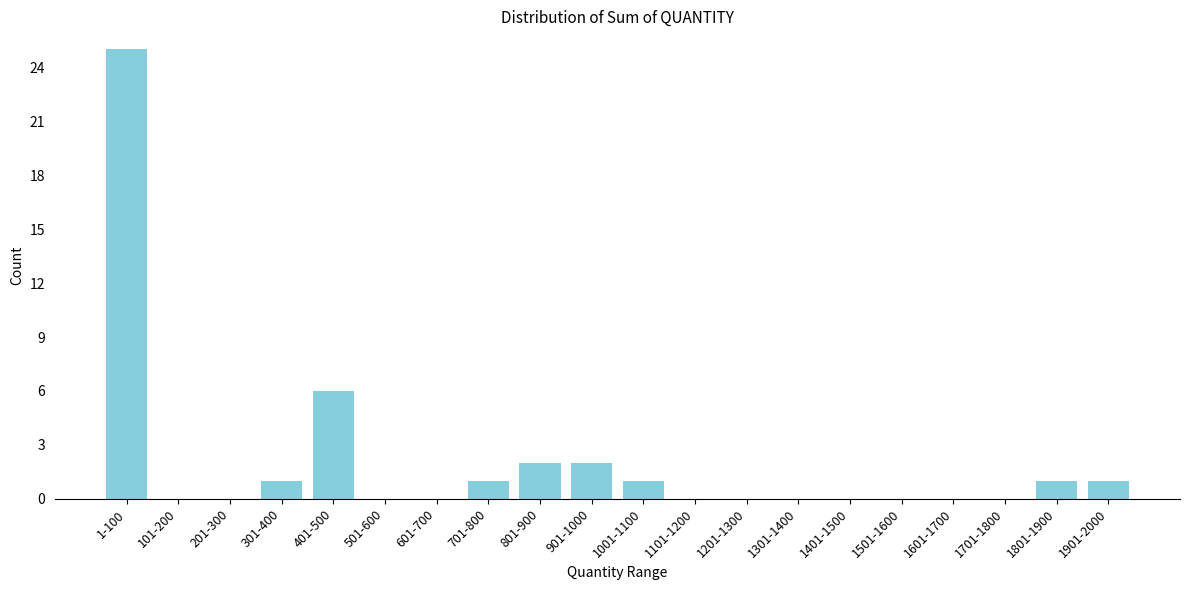

Reading left to right, list all the values displayed in this chart.

1-100=25	101-200=0	201-300=0	301-400=1	401-500=6	501-600=0	601-700=0	701-800=1	801-900=2	901-1000=2	1001-1100=1	1101-1200=0	1201-1300=0	1301-1400=0	1401-1500=0	1501-1600=0	1601-1700=0	1701-1800=0	1801-1900=1	1901-2000=1